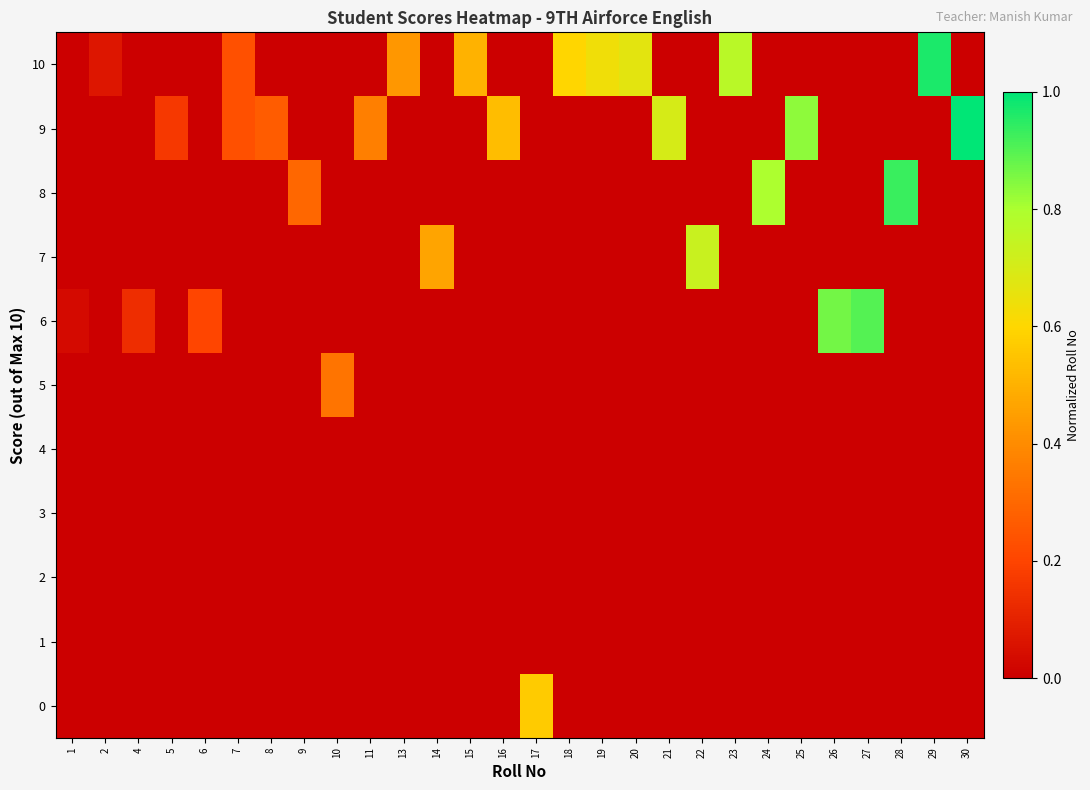

List the series in order of their peak value, highest first.

9, 10, 8, 6, 7, 0, 5, 1, 2, 3, 4